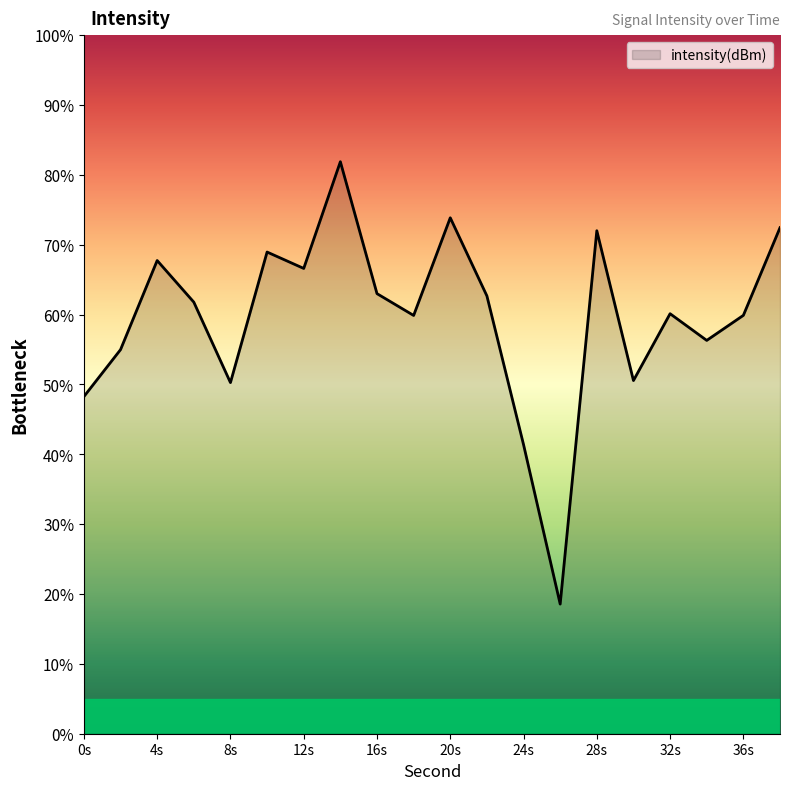

What is the difference between the maximum and minimum values?

63.3